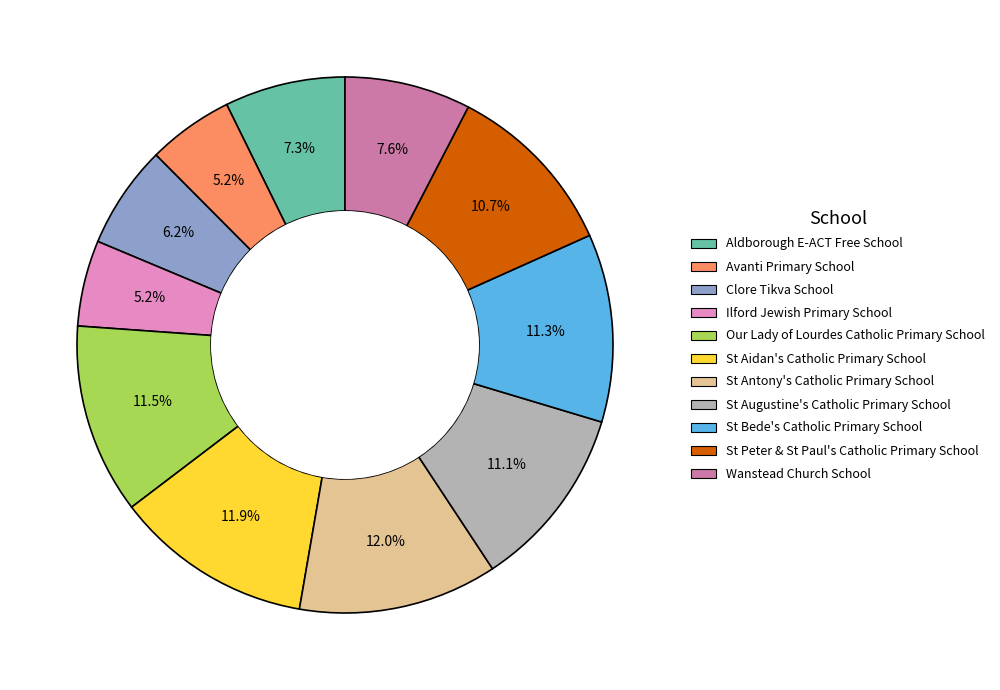

Combined, do Our Lady of Lourdes Catholic Primary School and St Bede's Catholic Primary School account for over 50%?

No